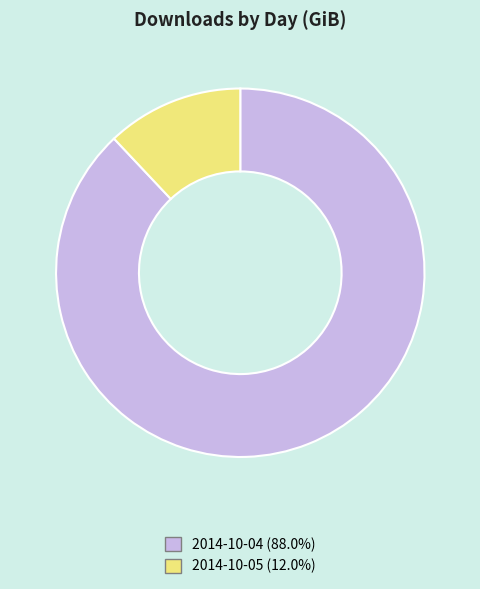

Combined, do 2014-10-04 and 2014-10-05 account for over 50%?

Yes